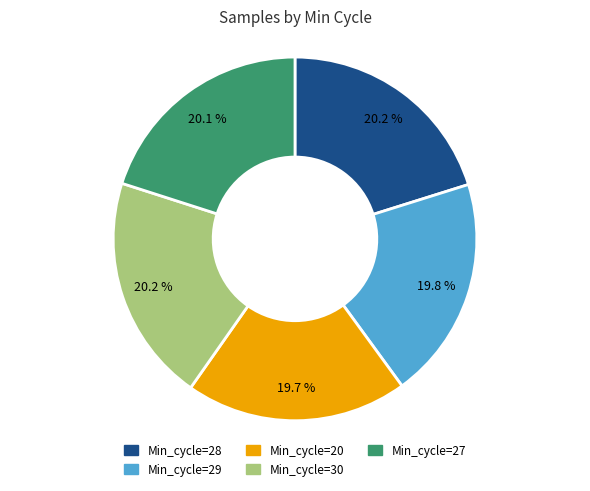

Is there any slice that represents more than half of the pie?

No